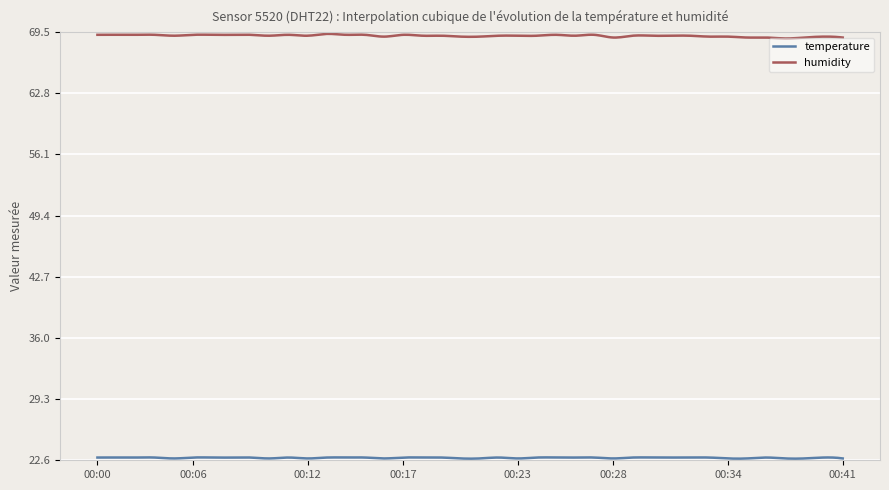

At how many categories does at least one series exceed 58?

300